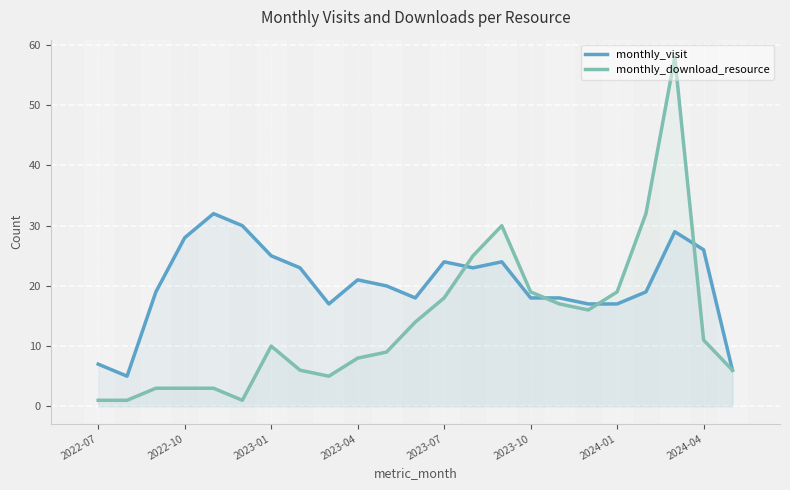

Which series has the largest total across all categories?

monthly_visit